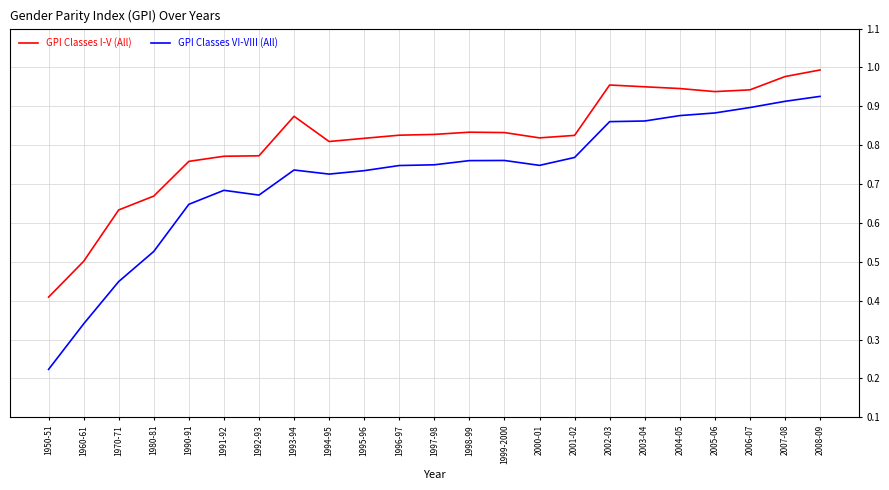

What position from the left is 1970-71?

3